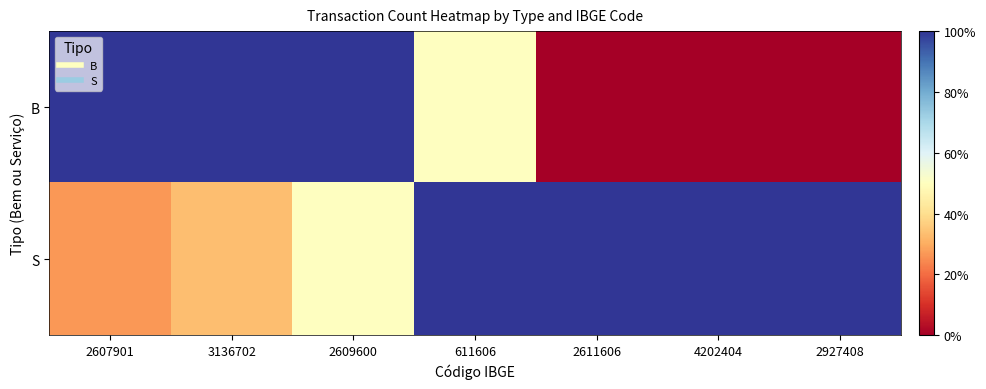

Reading left to right, transcribe all the data shown in this chart.

B: 2607901=1.0	3136702=1.0	2609600=1.0	611606=0.5	2611606=0.0	4202404=0.0	2927408=0.0
S: 2607901=0.3	3136702=0.3	2609600=0.5	611606=1.0	2611606=1.0	4202404=1.0	2927408=1.0